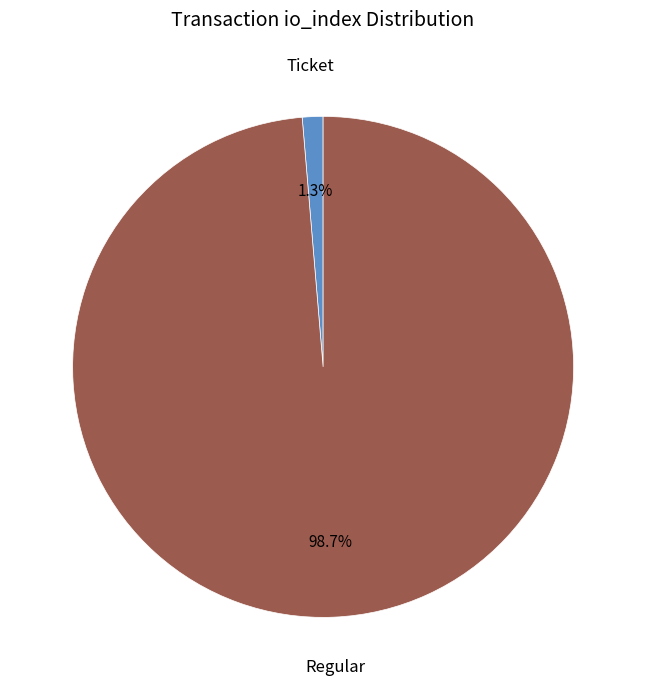

Rank the categories by value from lowest to highest.

Ticket, Regular